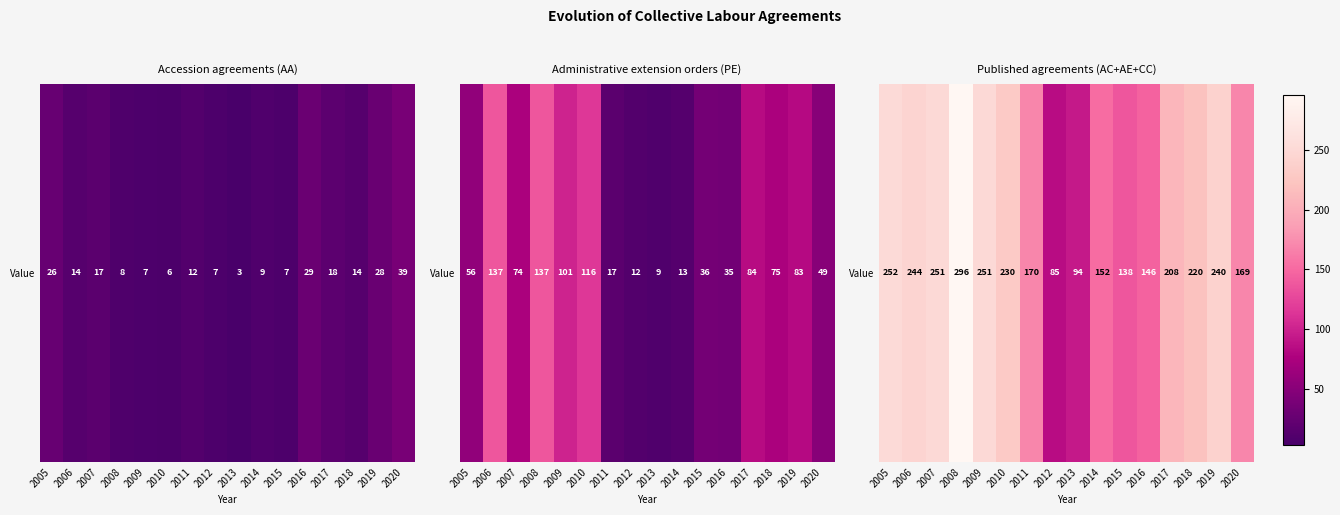

At which label does the data first exceed 220?

2005